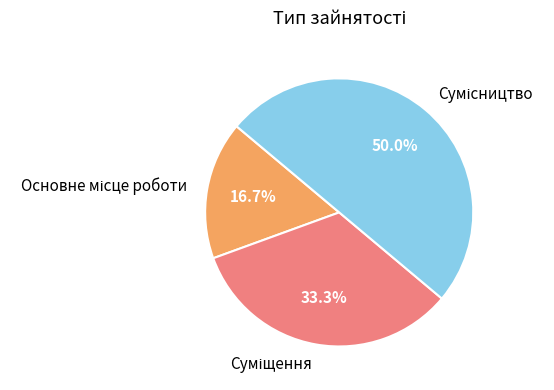

What is the smallest slice in the pie chart?

Основне місце роботи